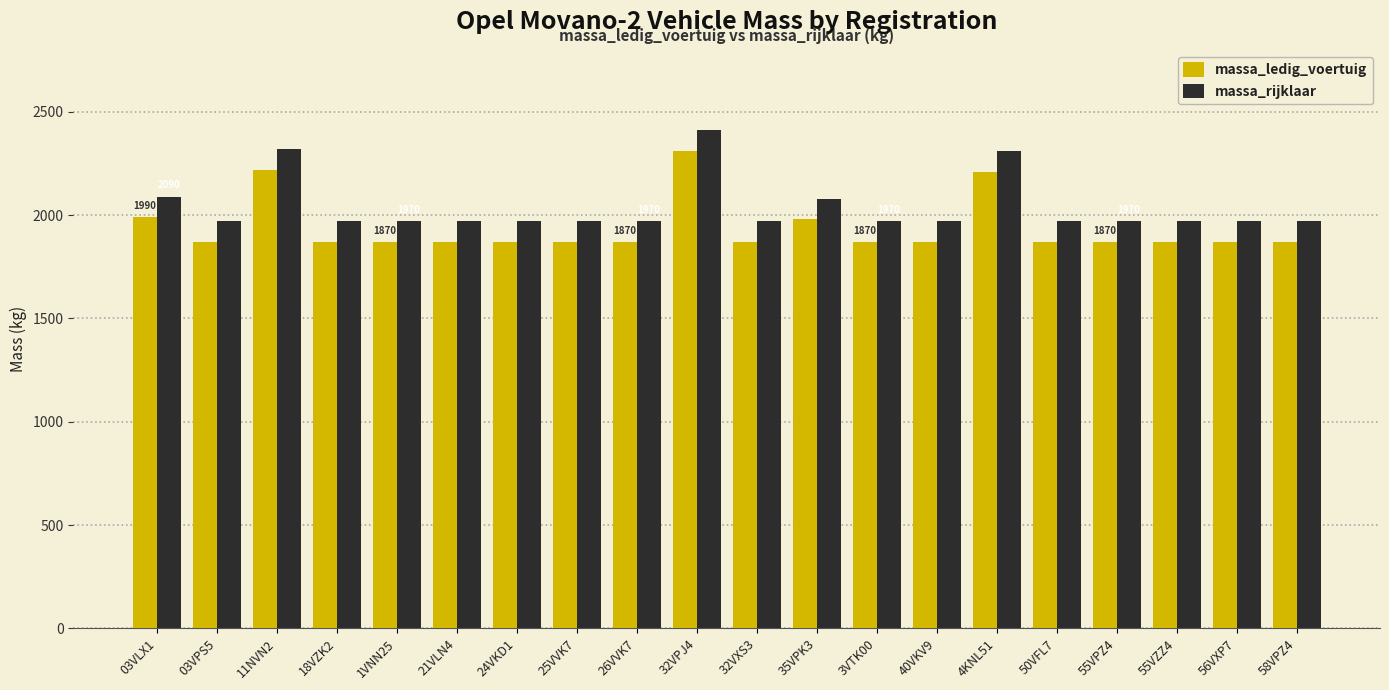

What is the approximate value of massa_rijklaar at 35VPK3?

2080